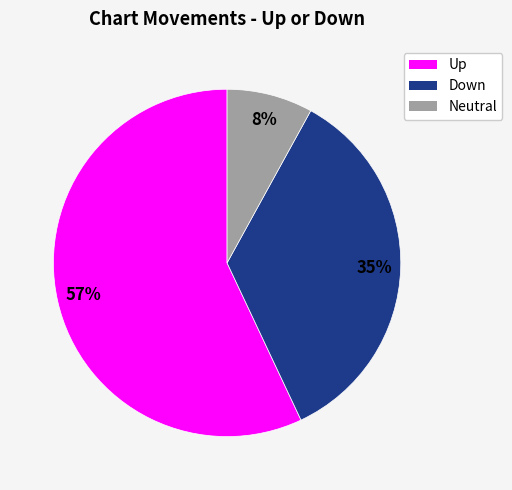

Does any single category account for the majority?

Yes